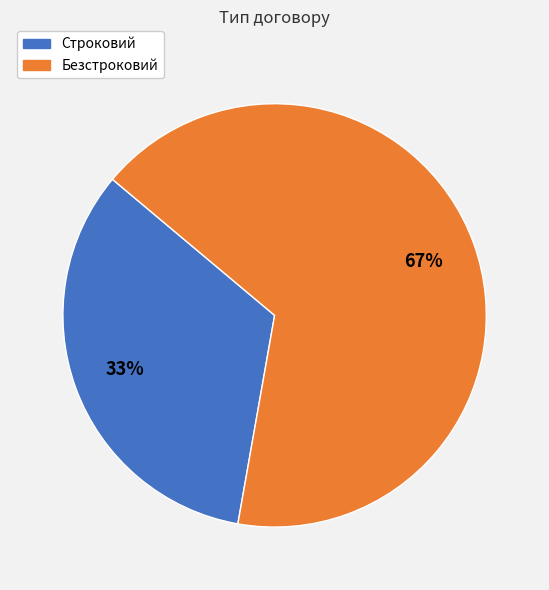

Do Строковий and Безстроковий together represent more than half of the pie?

Yes